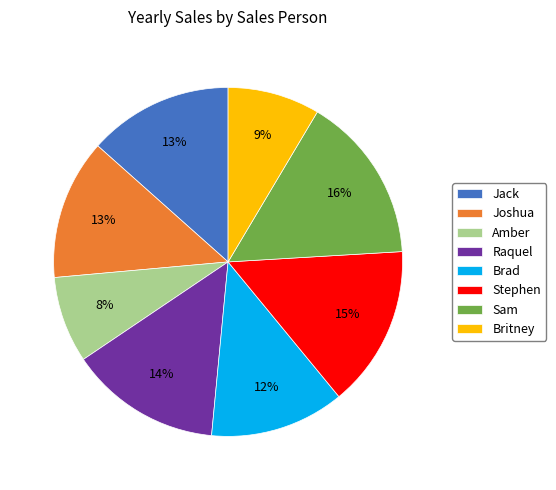

True or false: Amber accounts for 8% of the total.

True